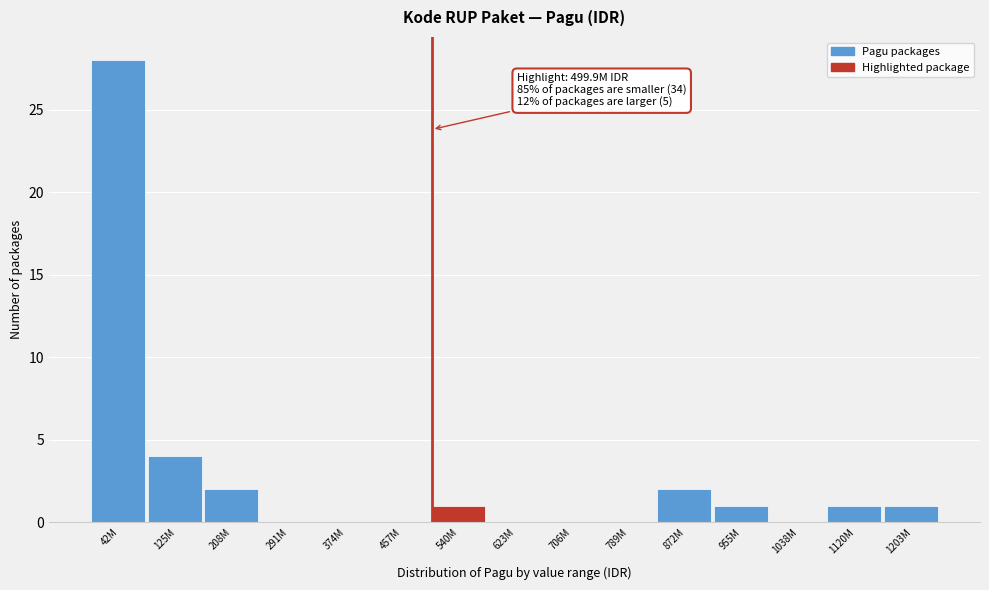

Reading left to right, what are all the values shown in this chart?

42M=28	125M=4	208M=2	291M=0	374M=0	457M=0	540M=1	623M=0	706M=0	789M=0	872M=2	955M=1	1038M=0	1120M=1	1203M=1